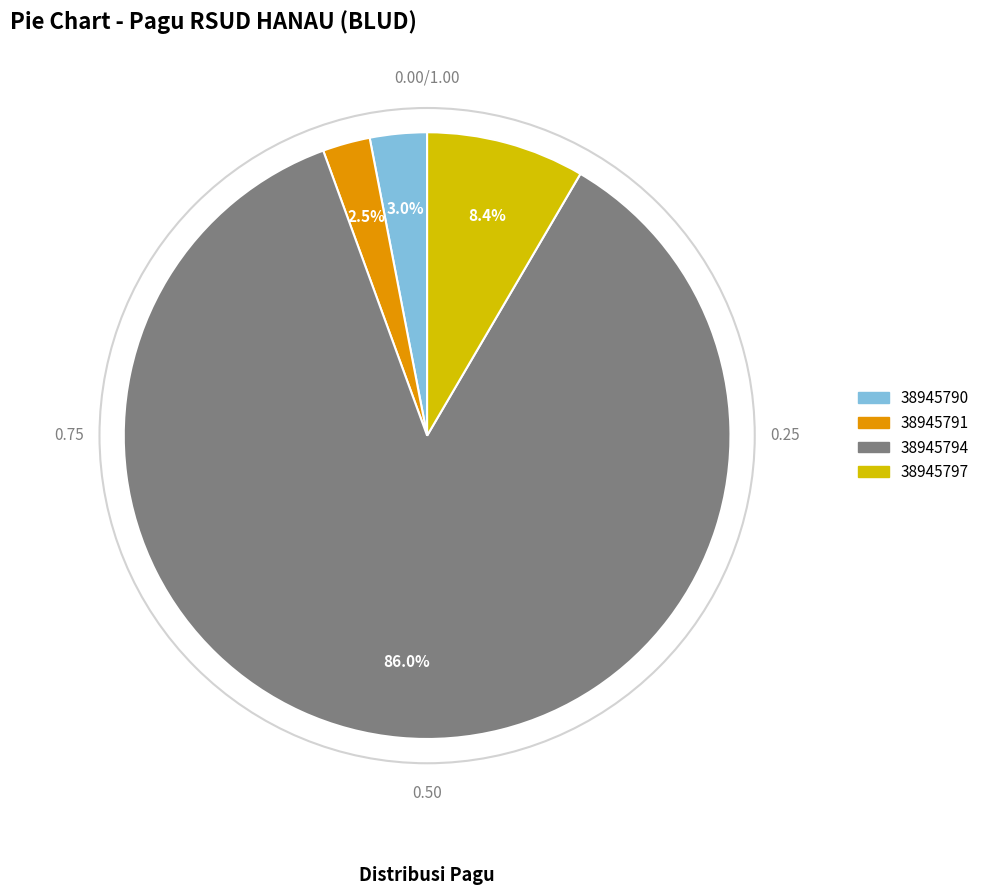

To the nearest percent, what is the average slice percentage?

25%